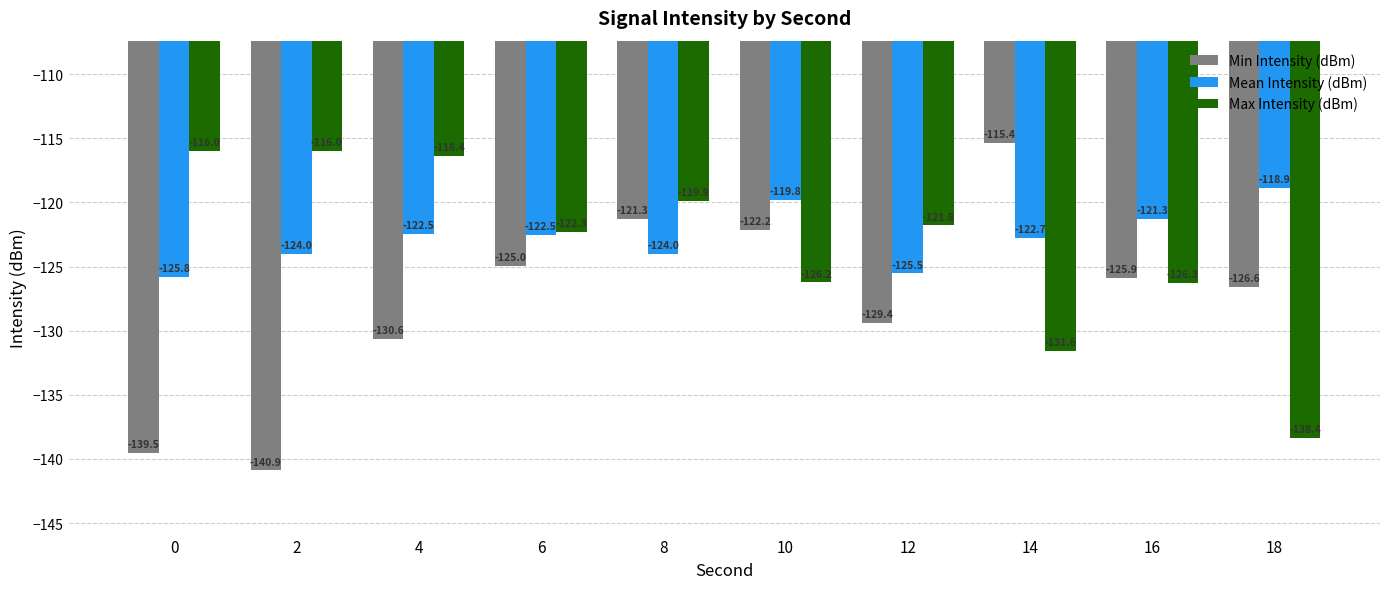

Reading right to left, list all the values displayed in this chart.

Min Intensity (dBm): -126.6	-125.9	-115.4	-129.4	-122.2	-121.3	-125.0	-130.6	-140.9	-139.5
Mean Intensity (dBm): -118.9	-121.3	-122.7	-125.5	-119.8	-124.0	-122.5	-122.5	-124.0	-125.8
Max Intensity (dBm): -138.4	-126.3	-131.6	-121.8	-126.2	-119.9	-122.3	-116.4	-116.0	-116.0